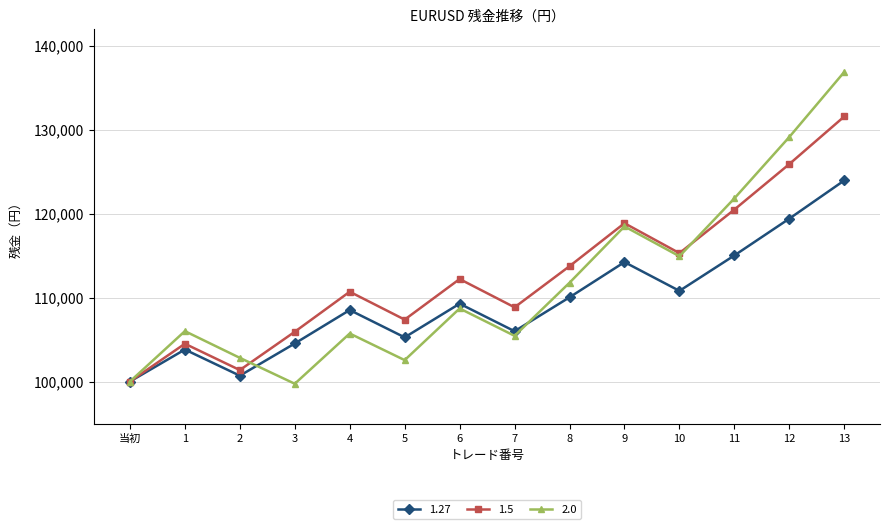

Rank the series by their maximum value, from highest to lowest.

2.0, 1.5, 1.27